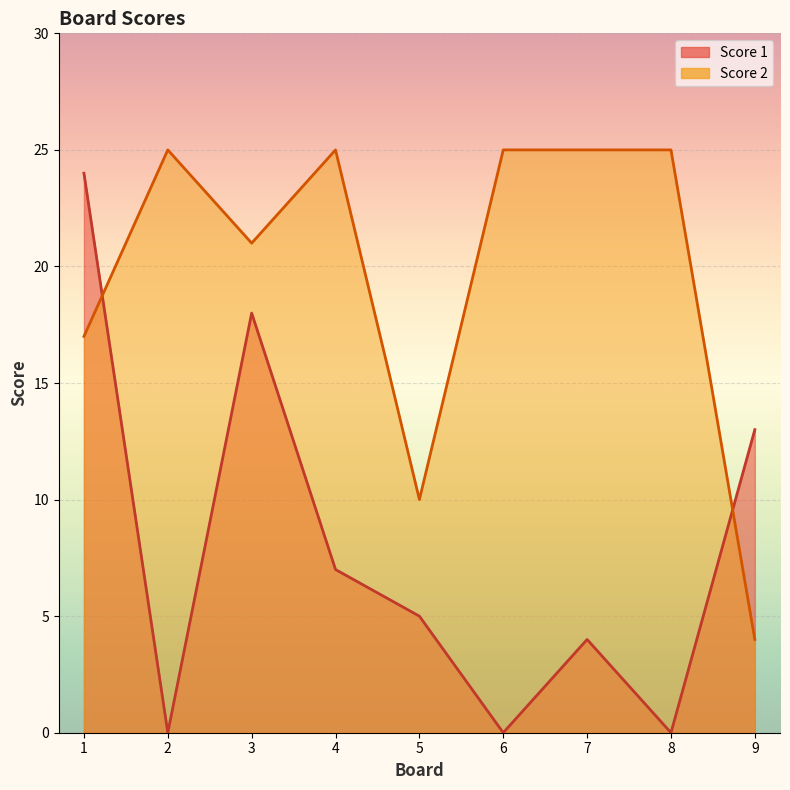

What is the spread (max minus min) of values at 6?

25